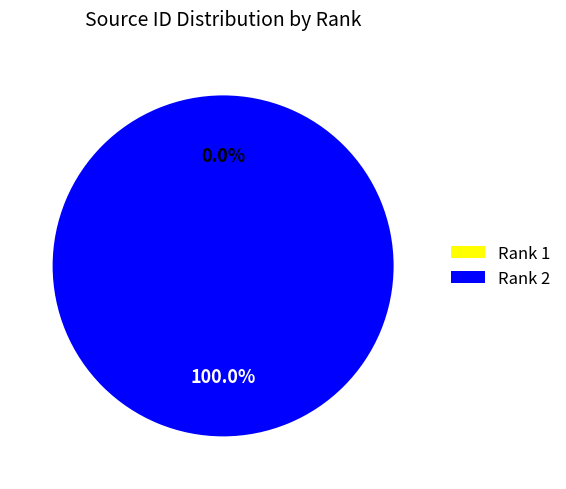

To the nearest percent, what is the average slice percentage?

50%